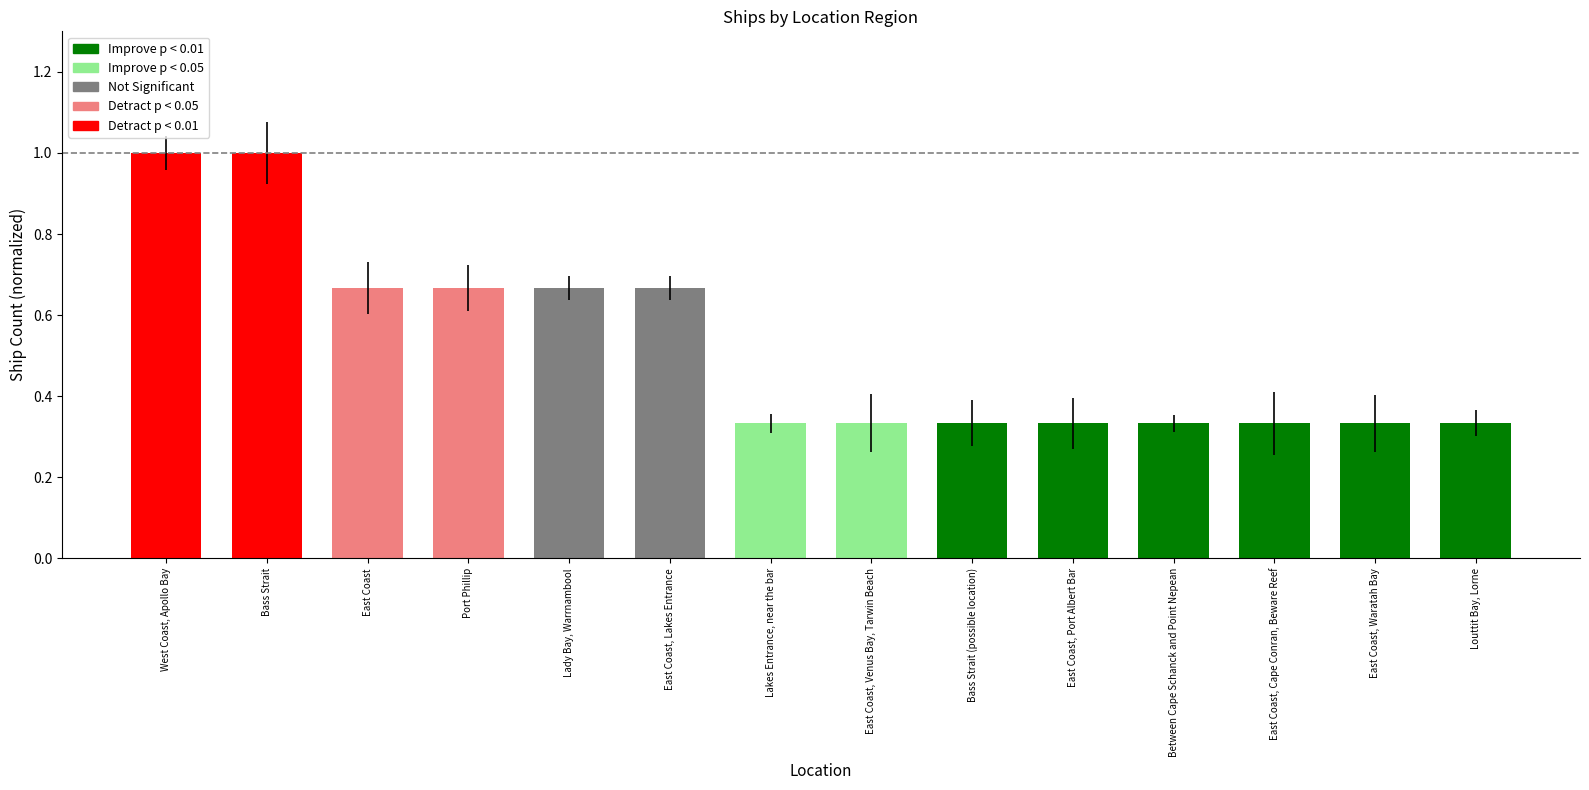

What position from the left is Louttit Bay, Lorne?

14